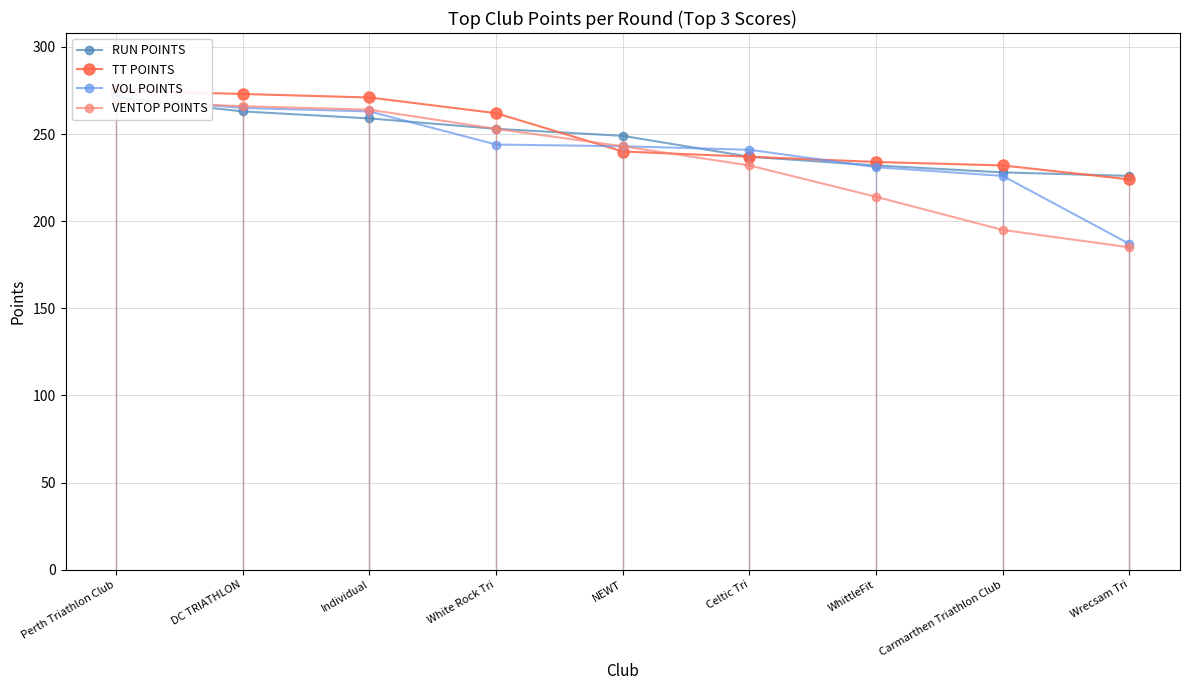

True or false: RUN POINTS has more than 1 interior local peaks.

False